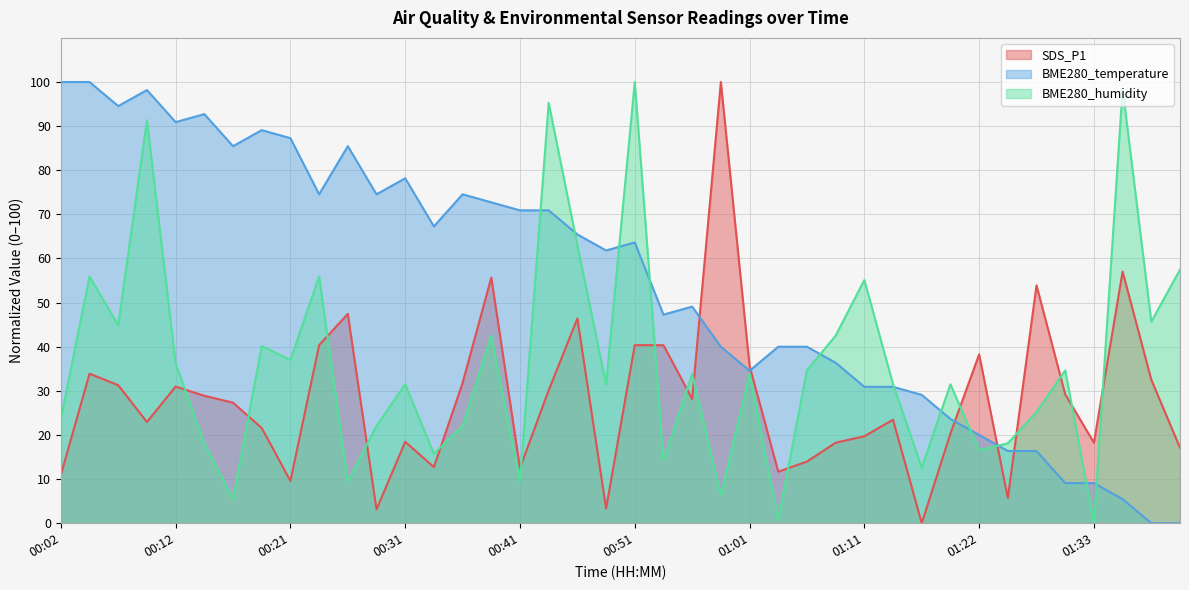

Which label corresponds to the smallest value in the chart?

01:16